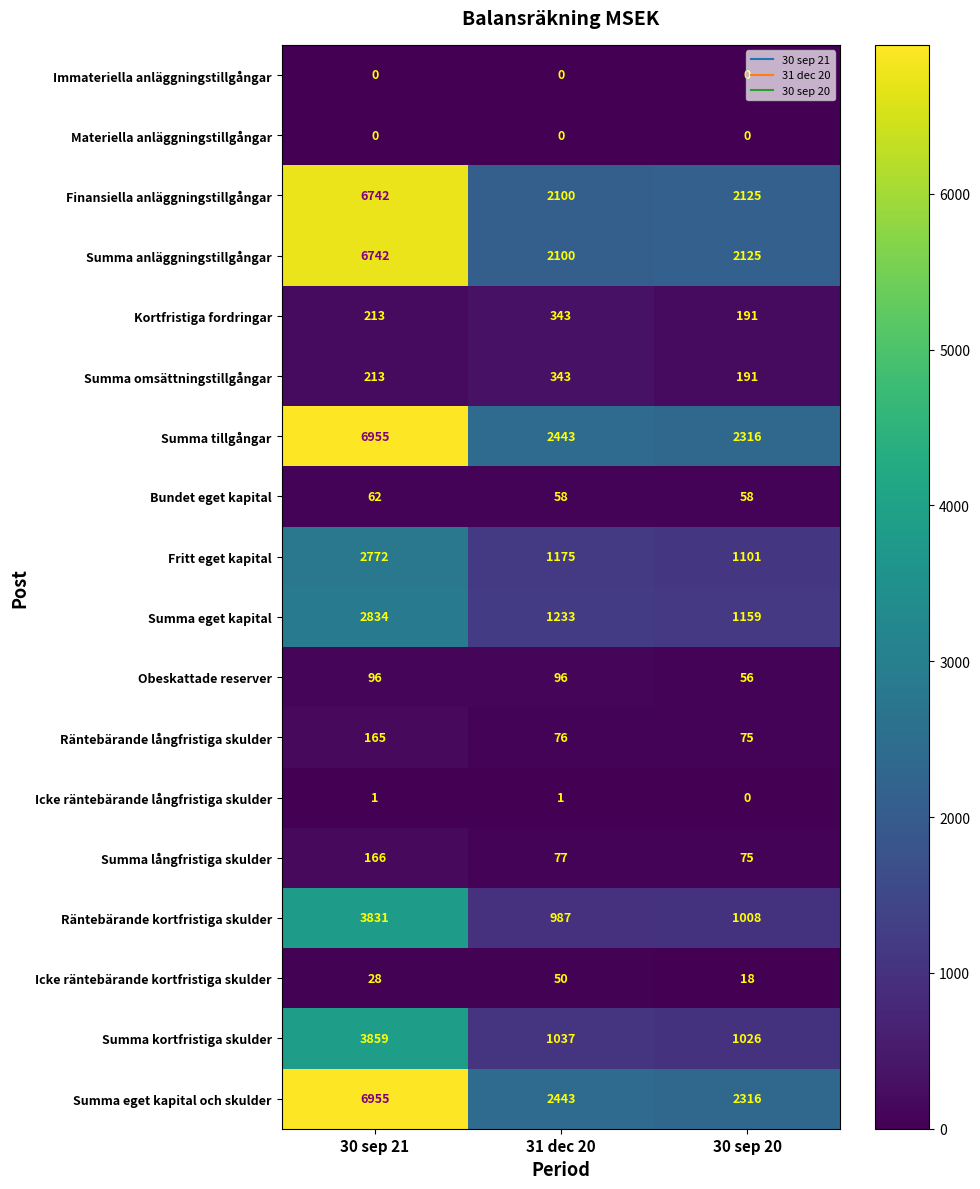

At which category does the chart reach its peak across all series?

30 sep 21